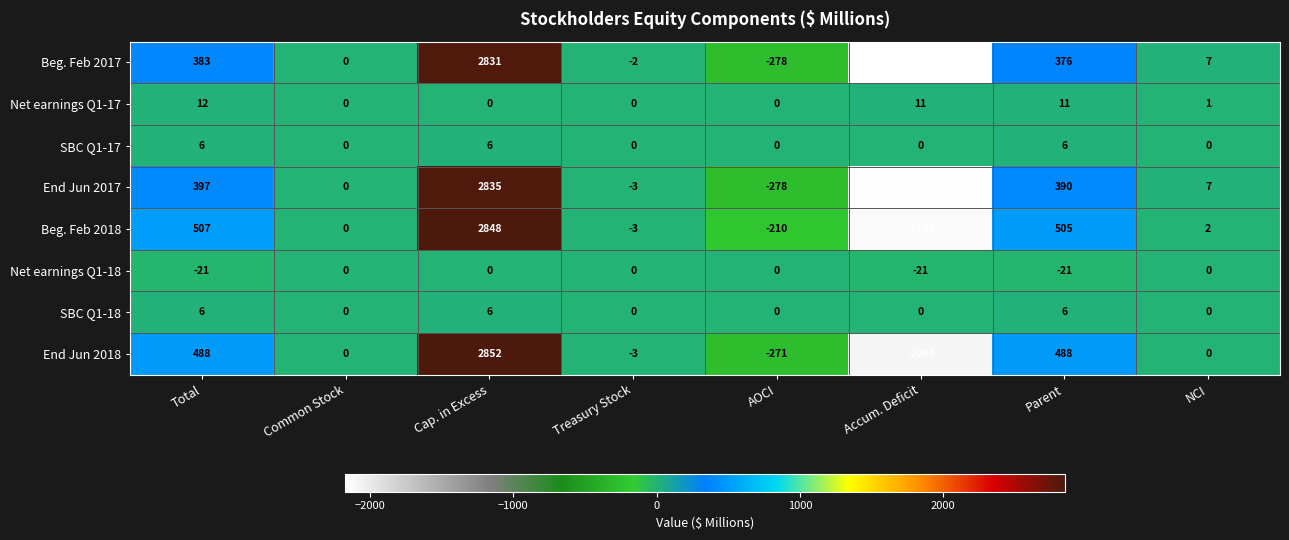

Where does the Beg. Feb 2018 series first go above 2?

Total